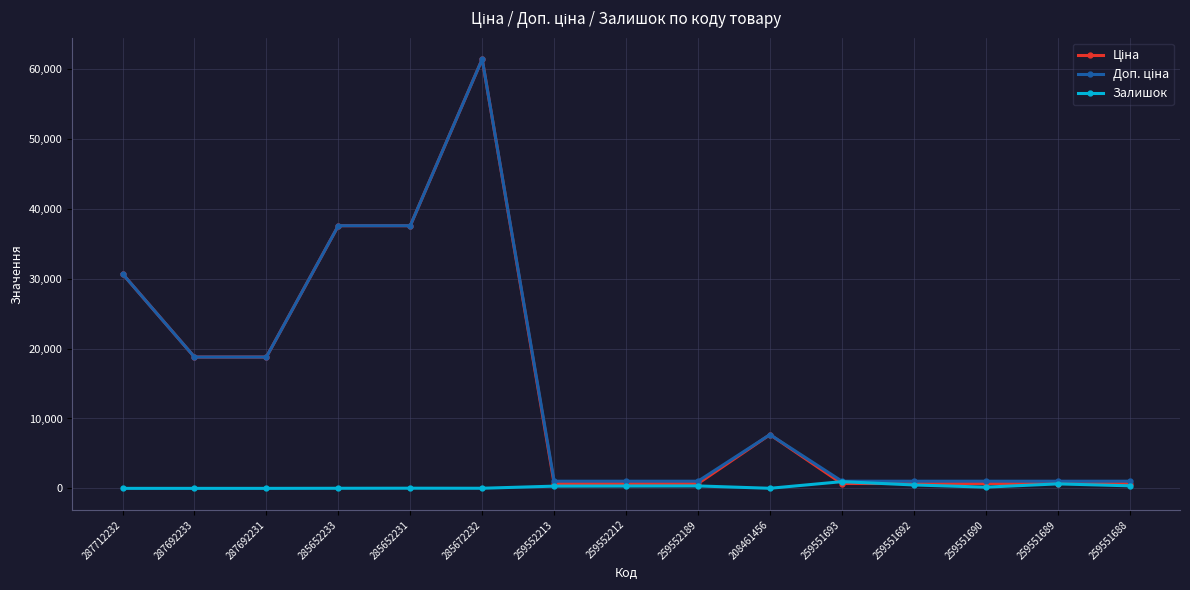

At how many categories does at least one series exceed 9107?

6